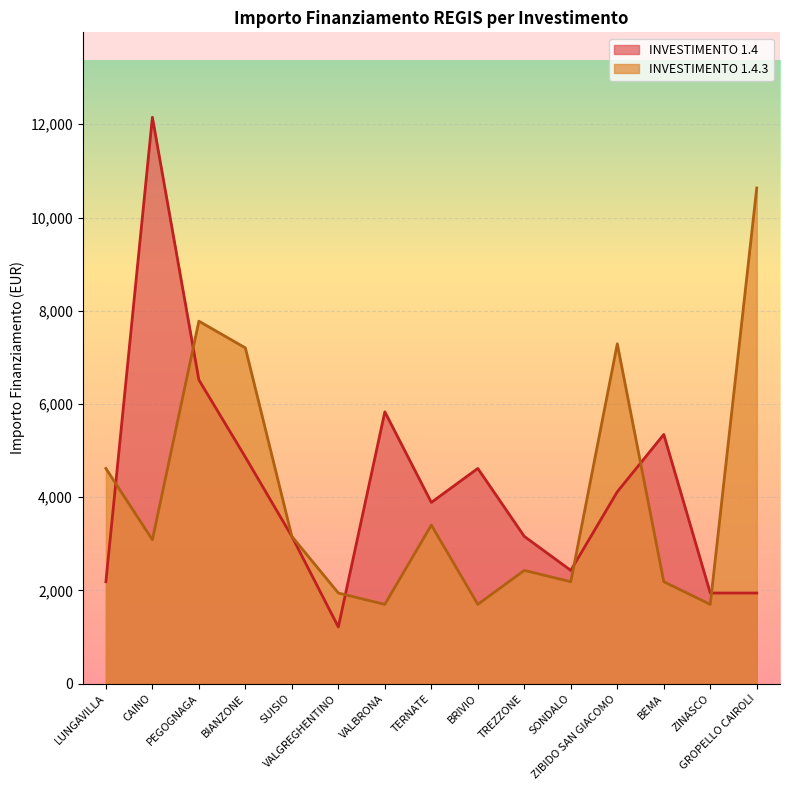

What is the total value across all series at SUISIO?

6318